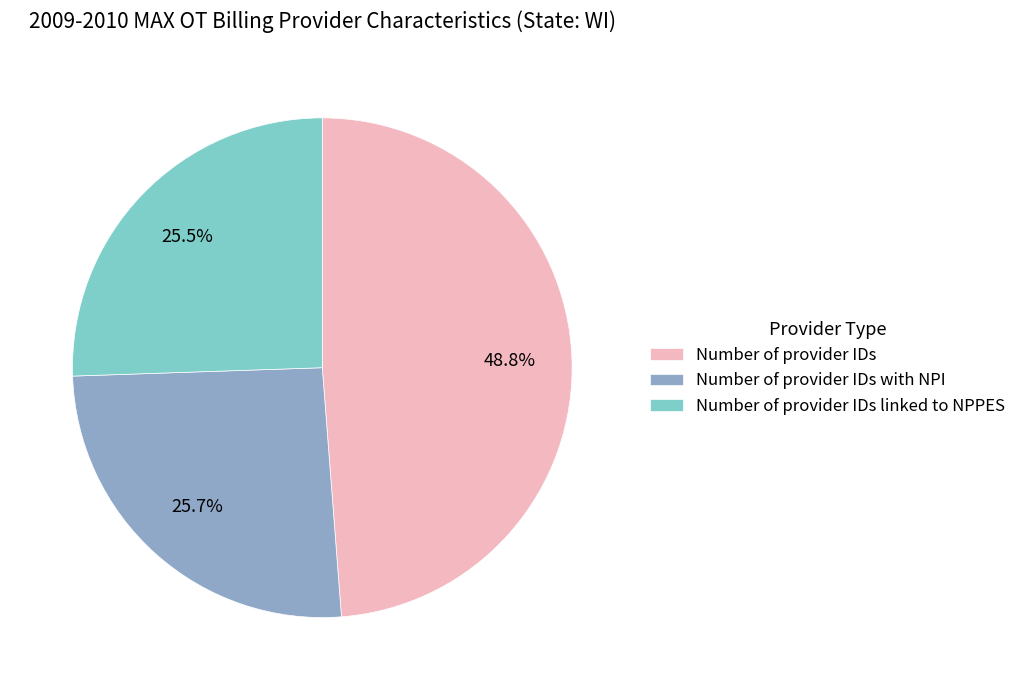

How many segments does this pie chart have?

3